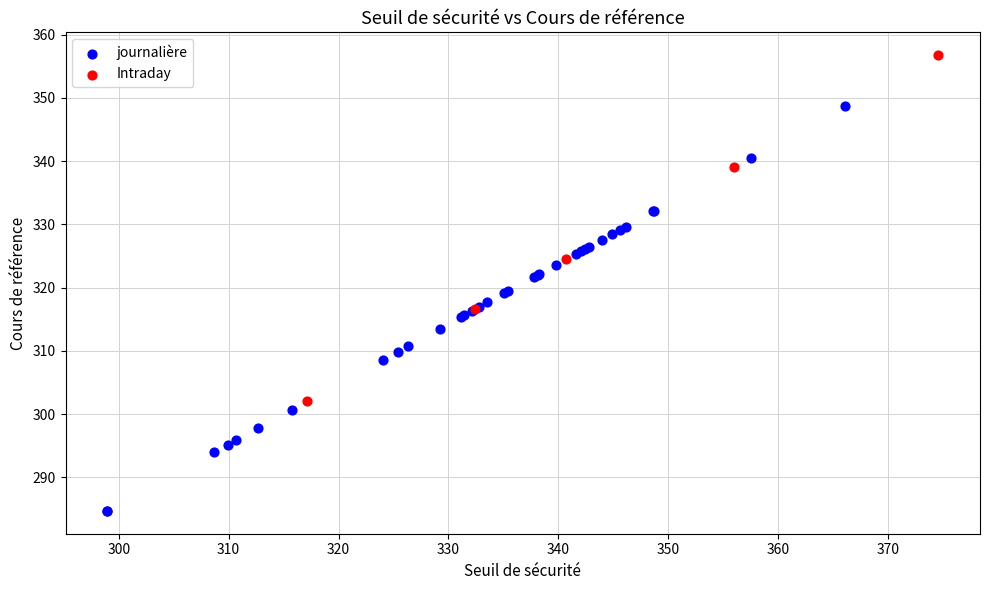

Which series contains the highest Y value?

Intraday